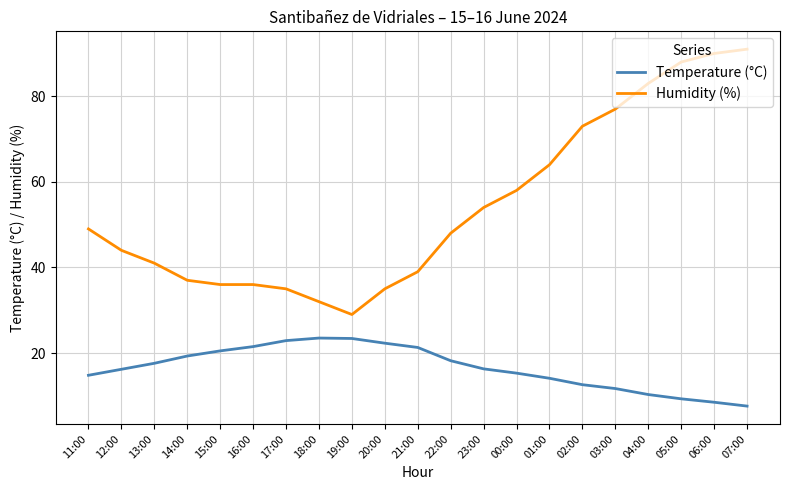

Is this an area chart (filled region under the line)?

No